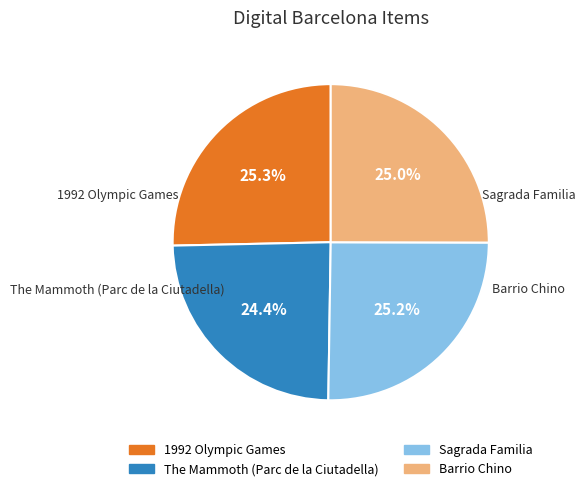

What is the smallest slice in the pie chart?

The Mammoth (Parc de la Ciutadella)